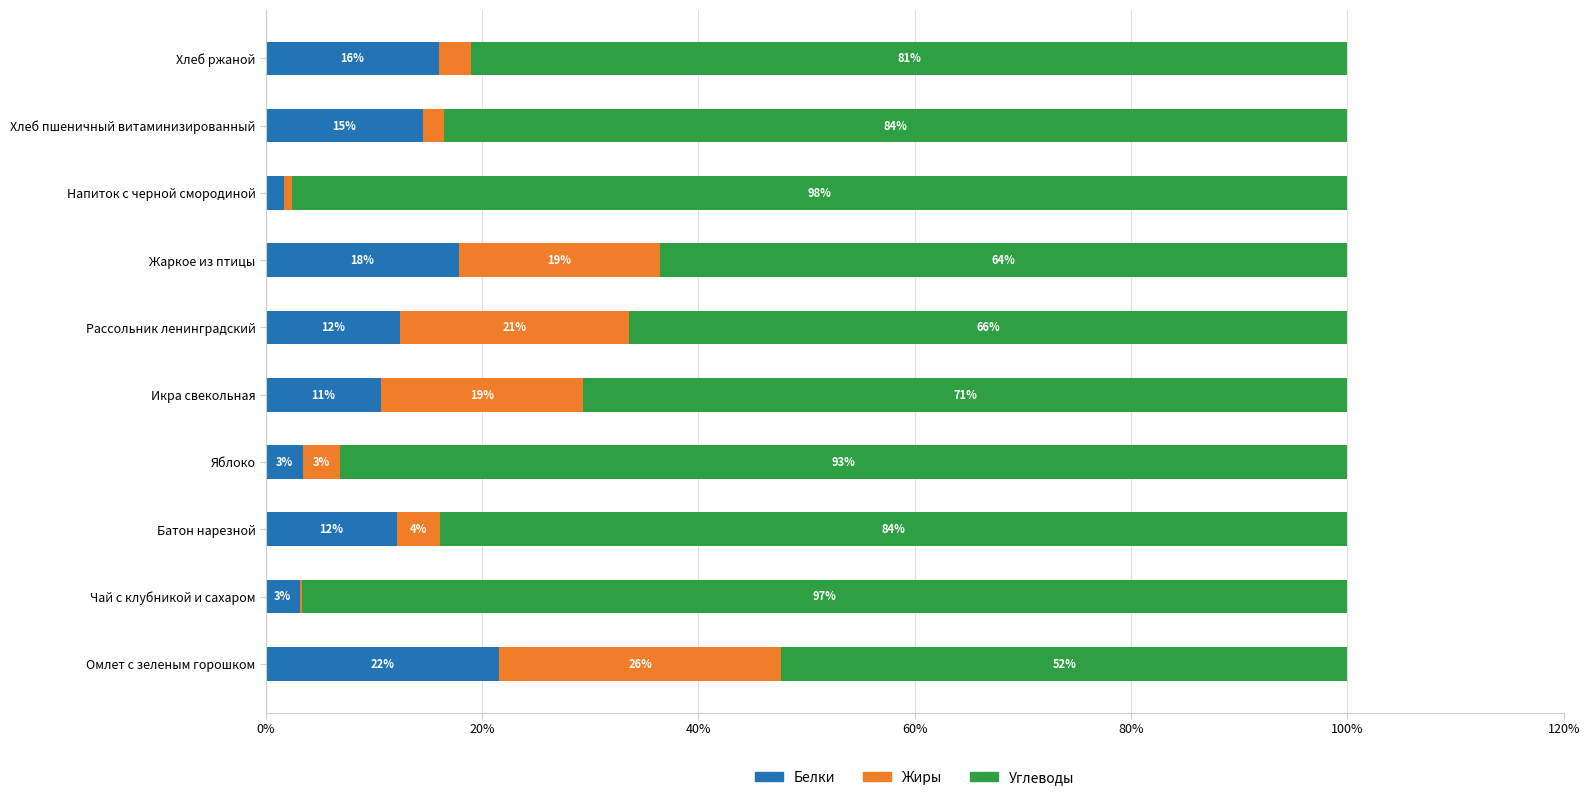

What are all the series names shown in the legend?

Белки, Жиры, Углеводы